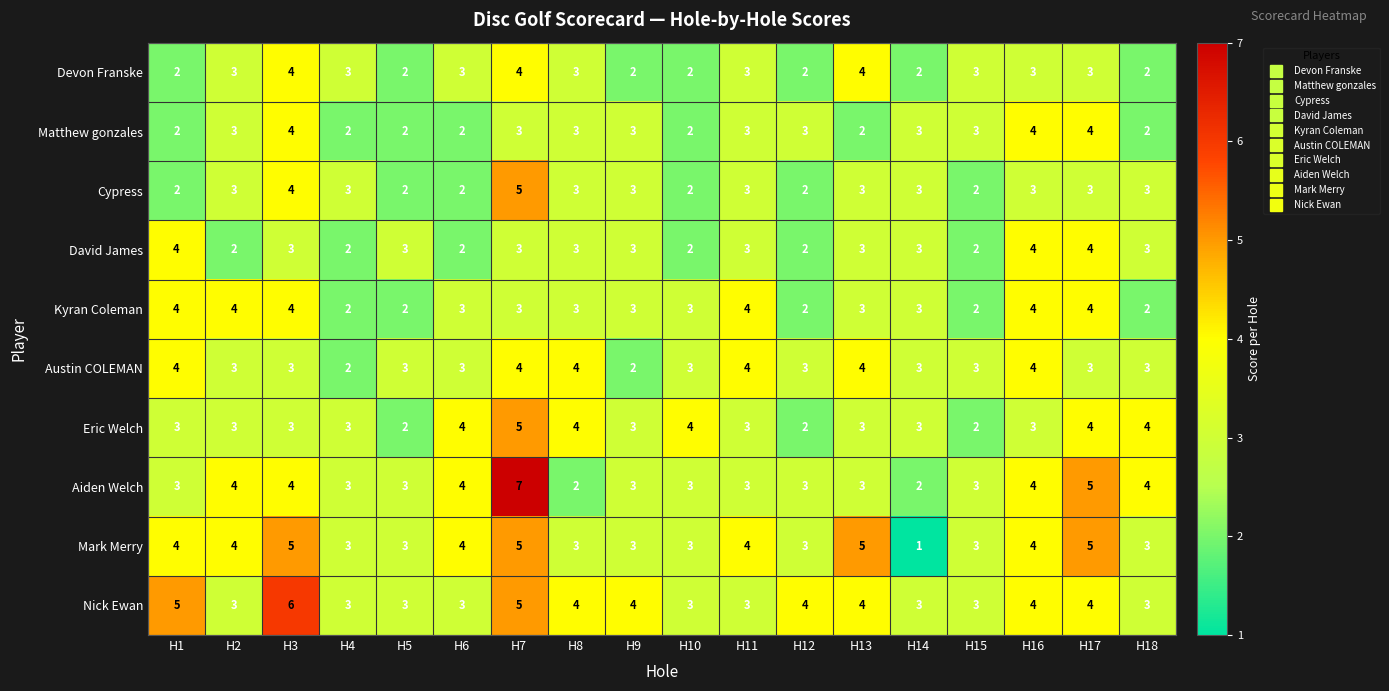

Which series has the widest spread of values?

Aiden Welch